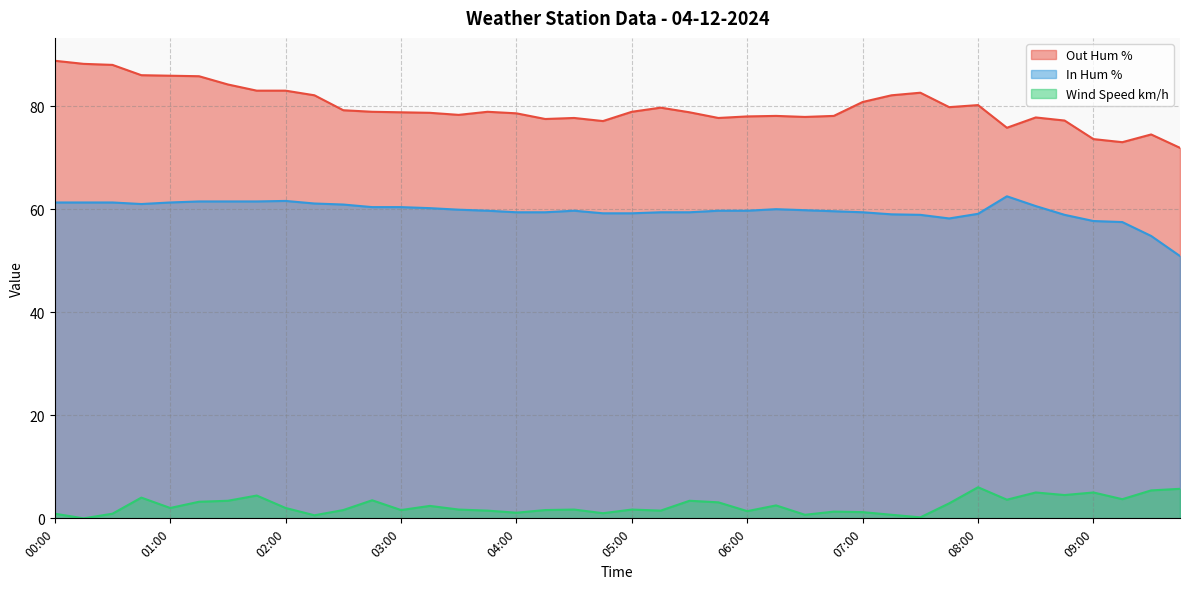

At which label does Wind Speed km/h reach its peak?

08:00